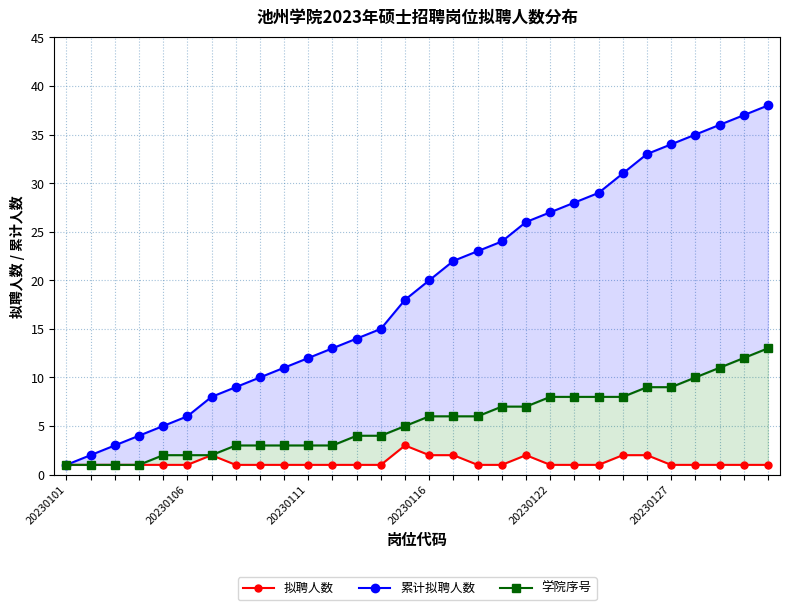

At how many categories does at least one series exceed 1?

29